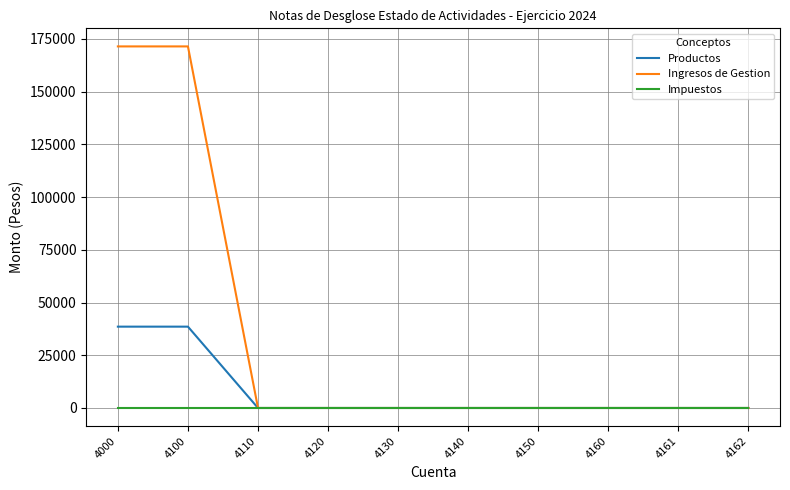

Reading left to right, what are all the values shown in this chart?

Productos: 38570.9	38570.9	0.0	0.0	0.0	0.0	0.0	0.0	0.0	0.0
Ingresos de Gestion: 171470.4	171470.4	0.0	0.0	0.0	0.0	0.0	0.0	0.0	0.0
Impuestos: 0.0	0.0	0.0	0.0	0.0	0.0	0.0	0.0	0.0	0.0